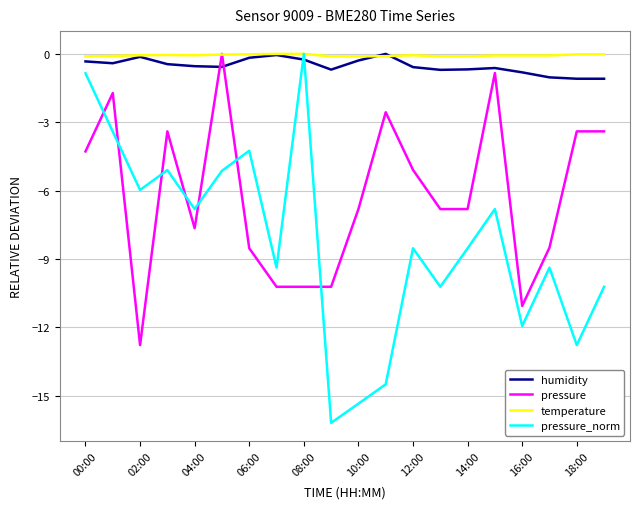

How many interior local valleys does the pressure_norm series have?

7